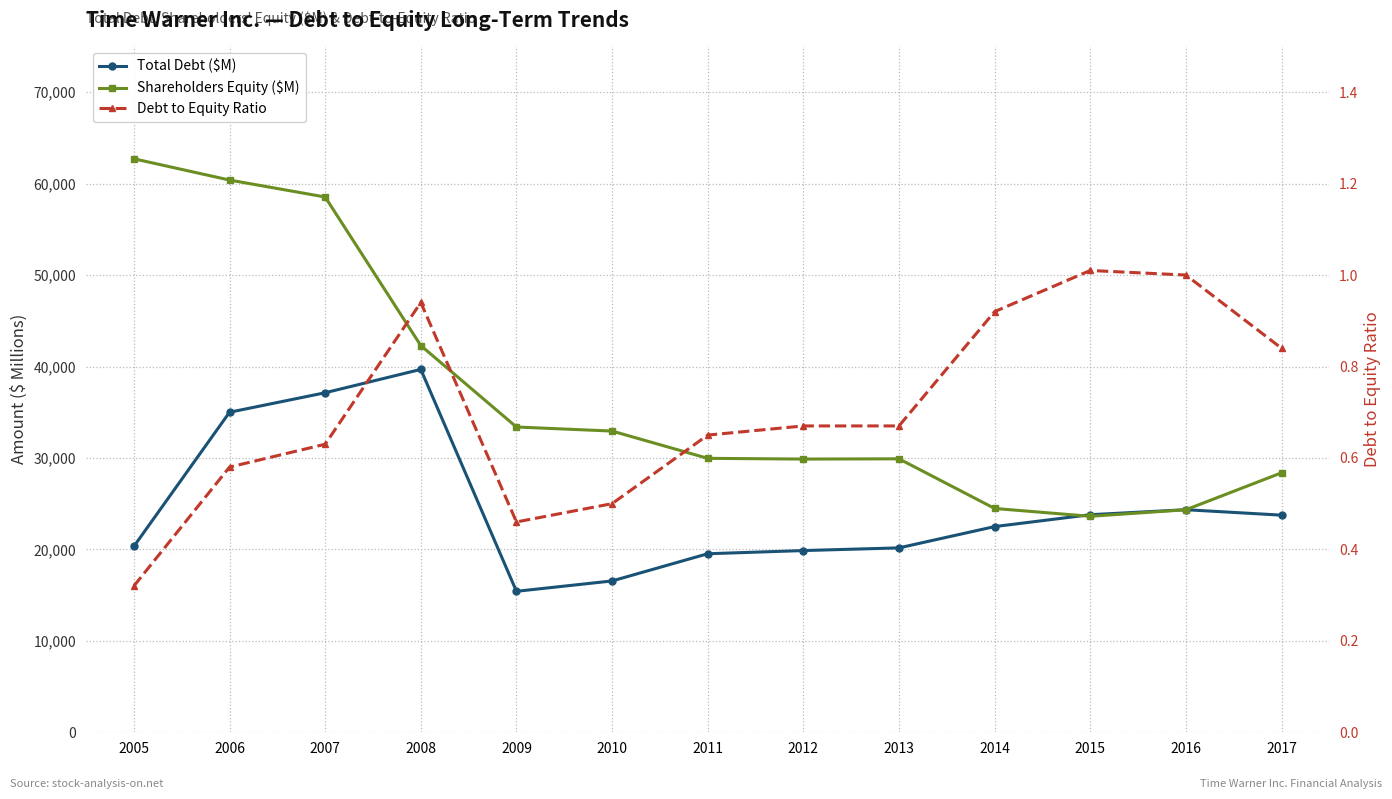

True or false: Debt to Equity Ratio has more than 0 points higher than both neighbors.

True